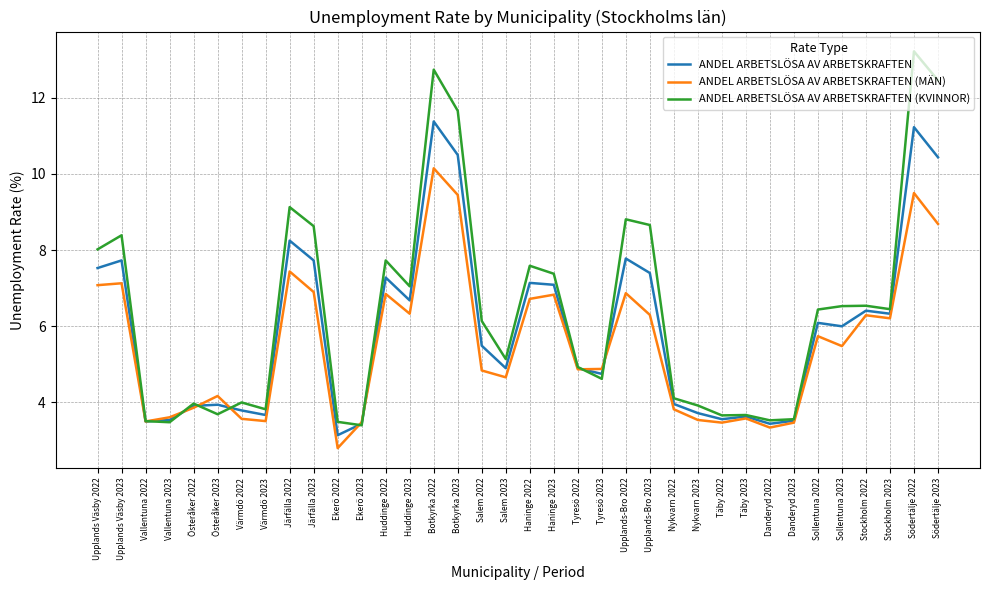

List the series in order of their overall mean, highest first.

ANDEL ARBETSLÖSA AV ARBETSKRAFTEN (KVINNOR), ANDEL ARBETSLÖSA AV ARBETSKRAFTEN, ANDEL ARBETSLÖSA AV ARBETSKRAFTEN (MÄN)